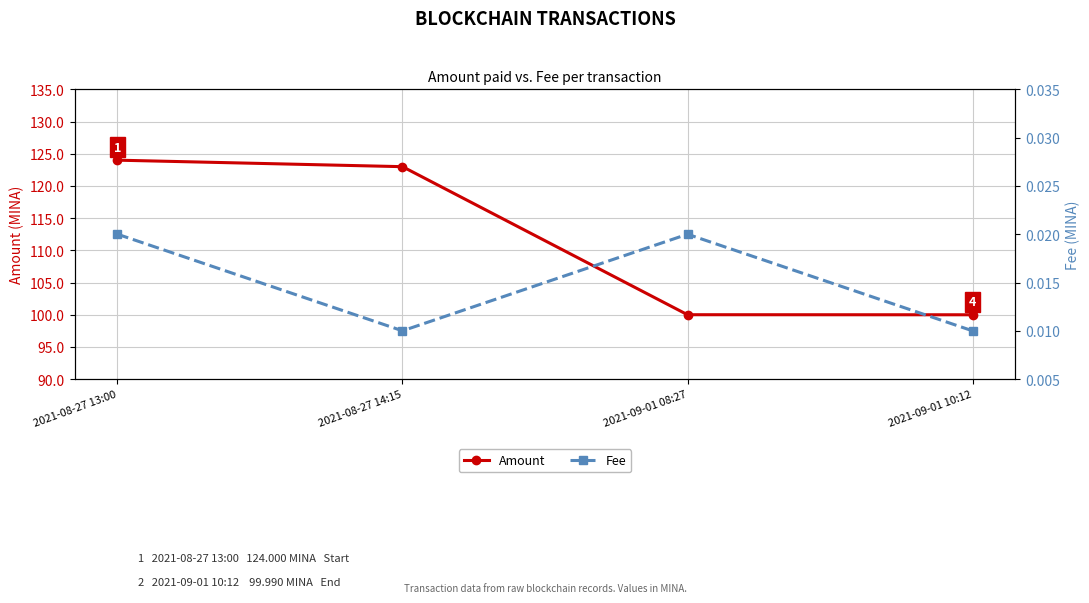

True or false: Fee and Amount cross at least once.

False